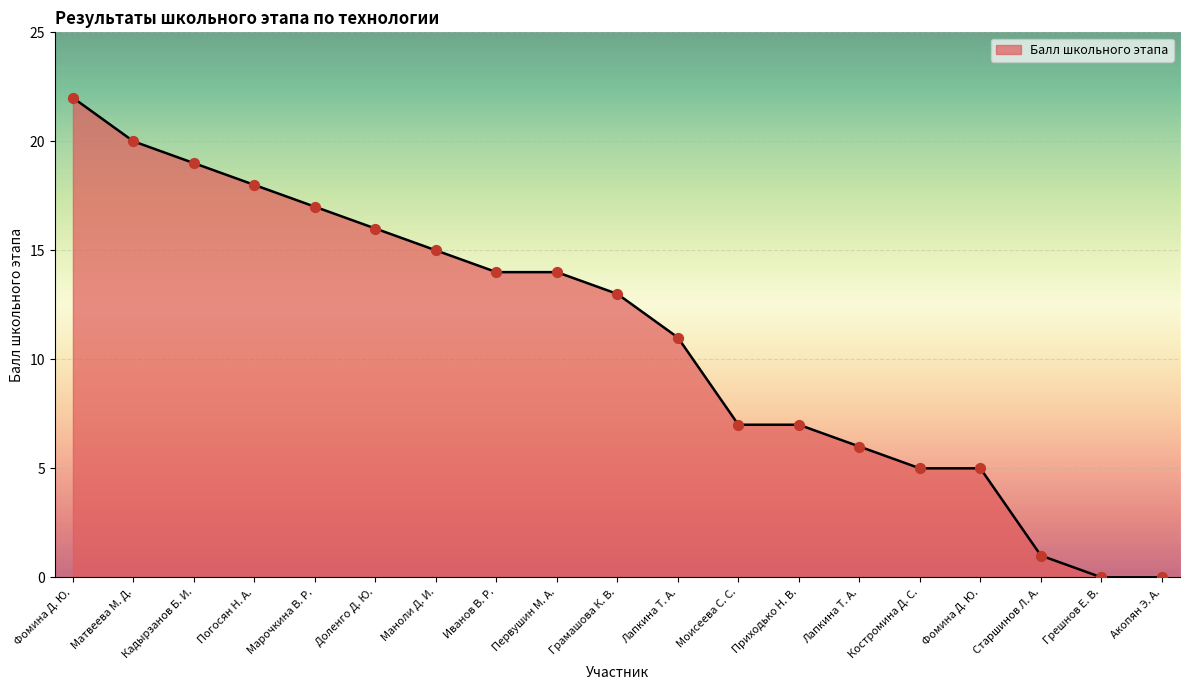

Is this an area chart (filled region under the line)?

Yes